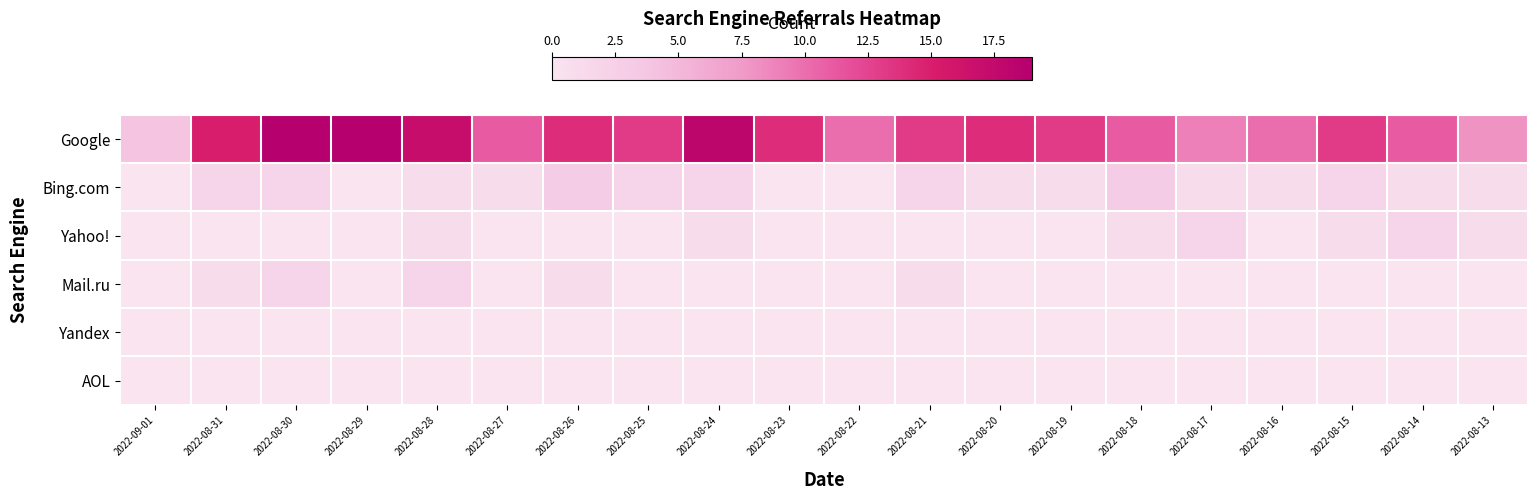

Which series has the largest range (max minus min)?

Google